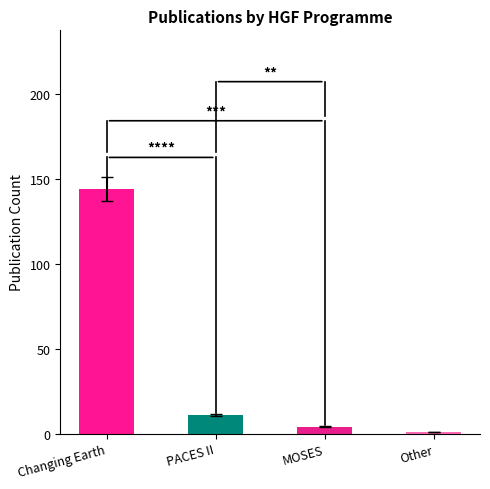

What is the difference between the values at MOSES and Other?

3